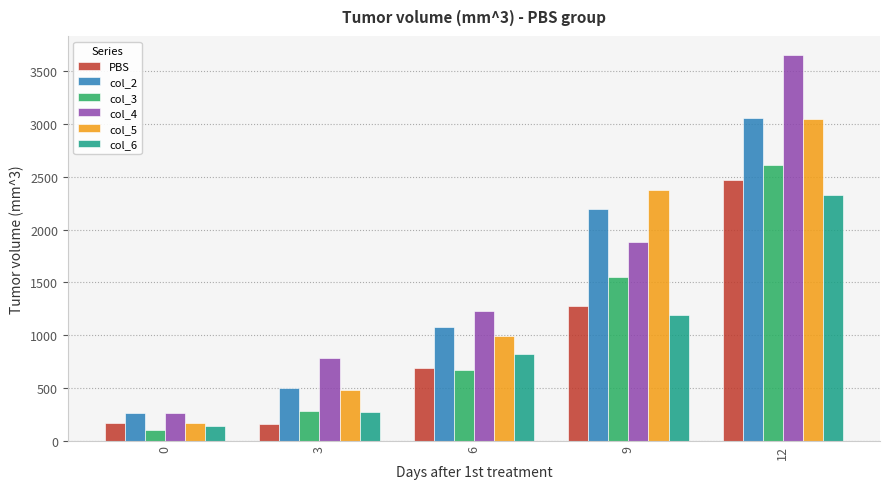

How many groups of bars are there?

5